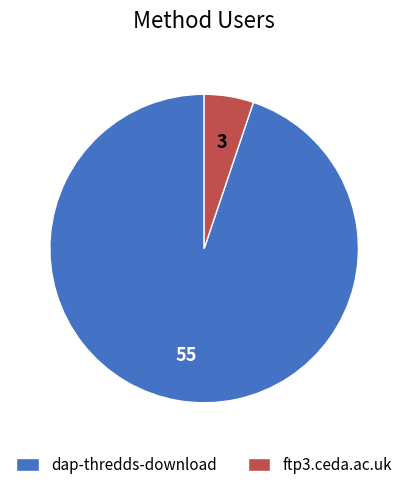

What is the ratio of the value at dap-thredds-download to the value at ftp3.ceda.ac.uk?

18.3